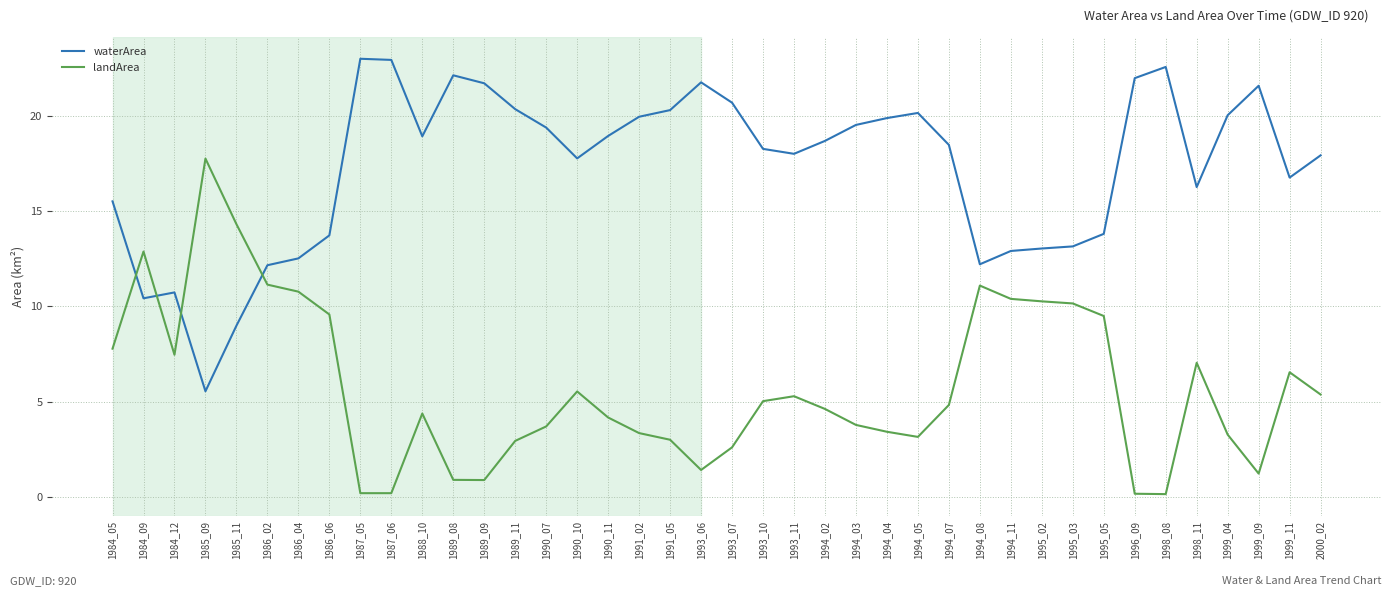

List the series in order of their peak value, highest first.

waterArea, landArea